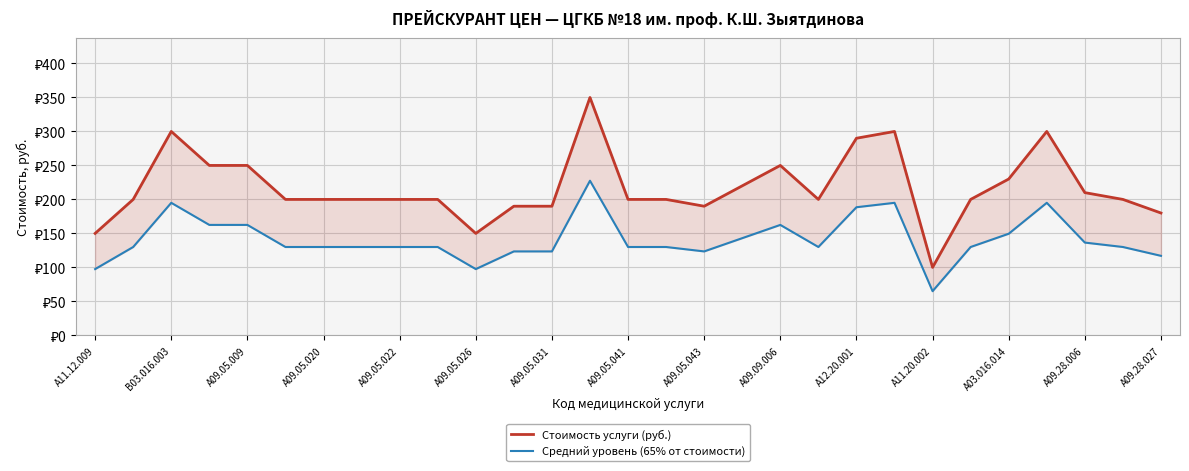

What are all the series names shown in the legend?

Стоимость услуги (руб.), Средний уровень (65% от стоимости)